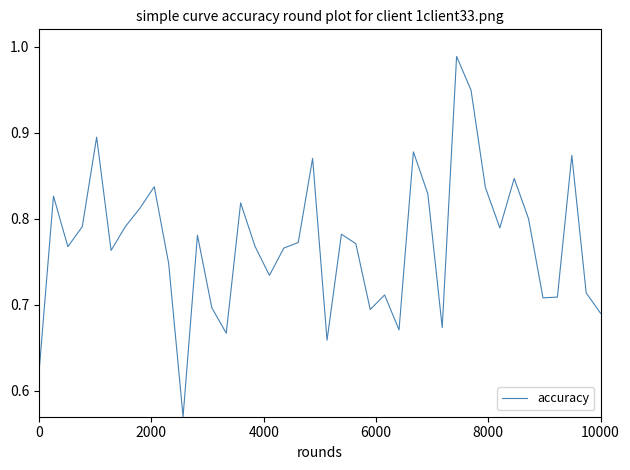

What is the difference between the maximum and minimum values?

0.4